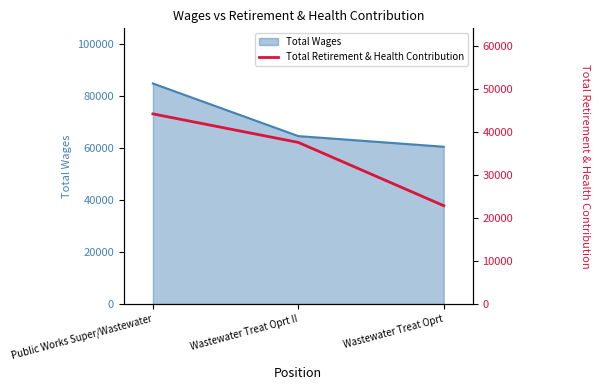

Rank the categories by value from highest to lowest.

Public Works Super/Wastewater, Wastewater Treat Oprt II, Wastewater Treat Oprt